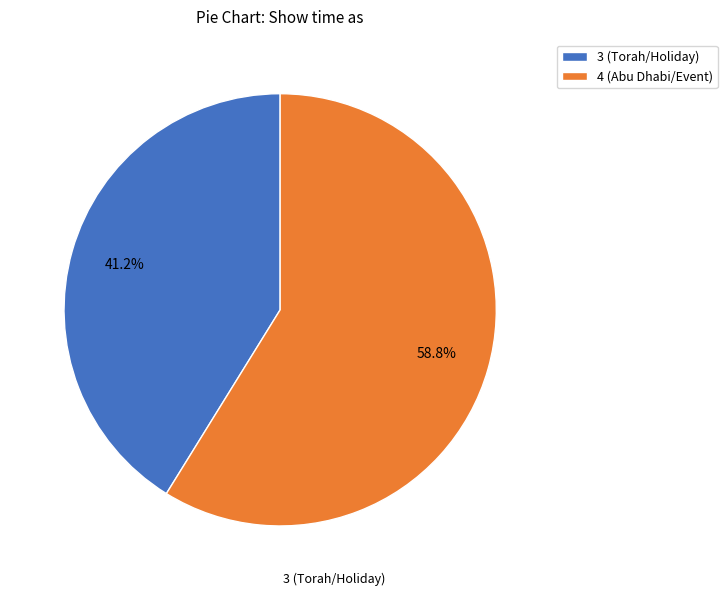

Which has a higher value, 3 (Torah/Holiday) or 4 (Abu Dhabi/Event)?

4 (Abu Dhabi/Event)